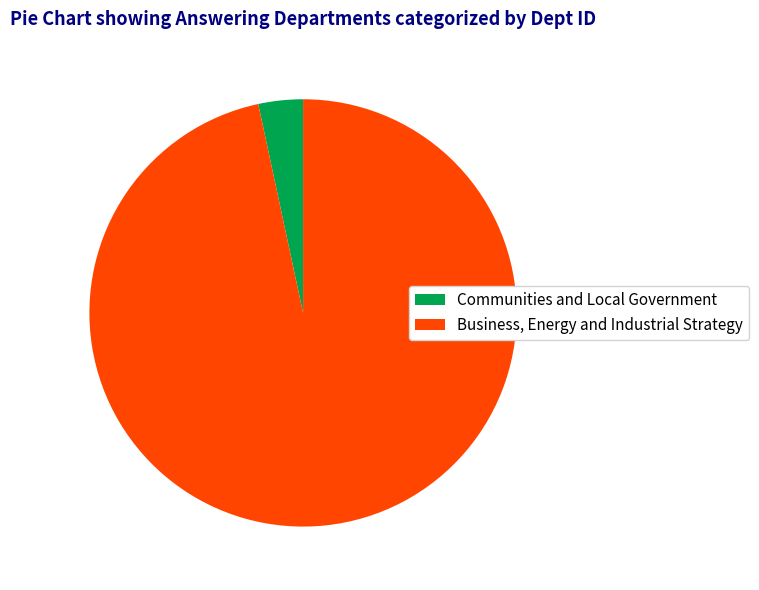

How many segments does this pie chart have?

2